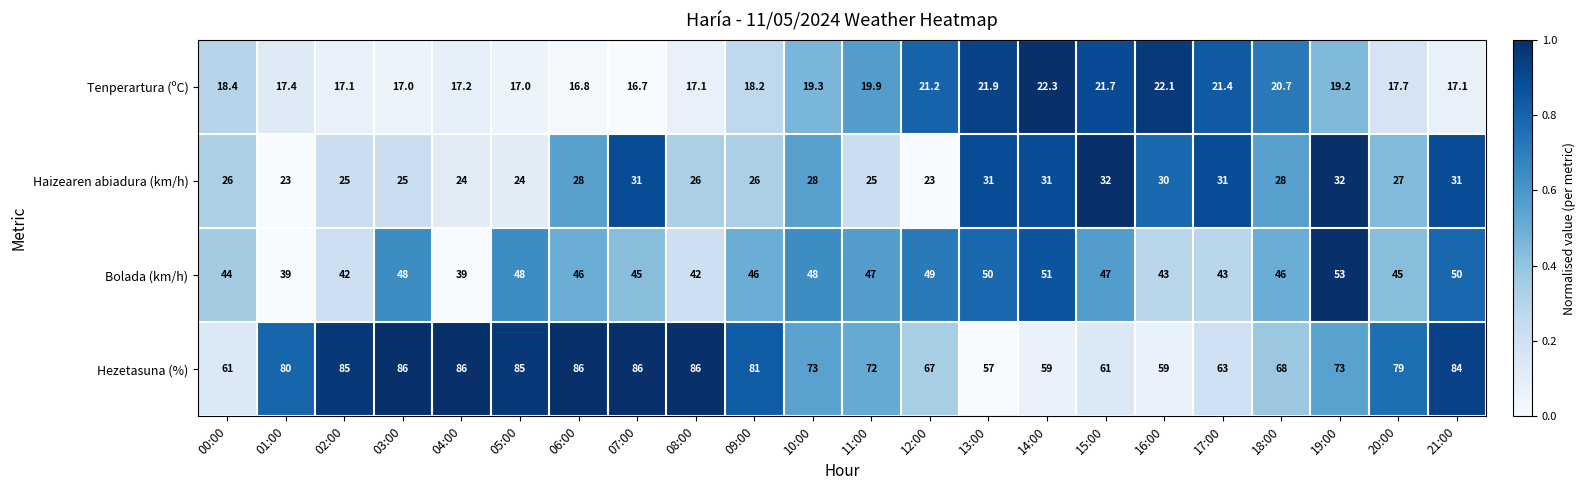

At which label does Tenperartura (ºC) first exceed 18?

00:00